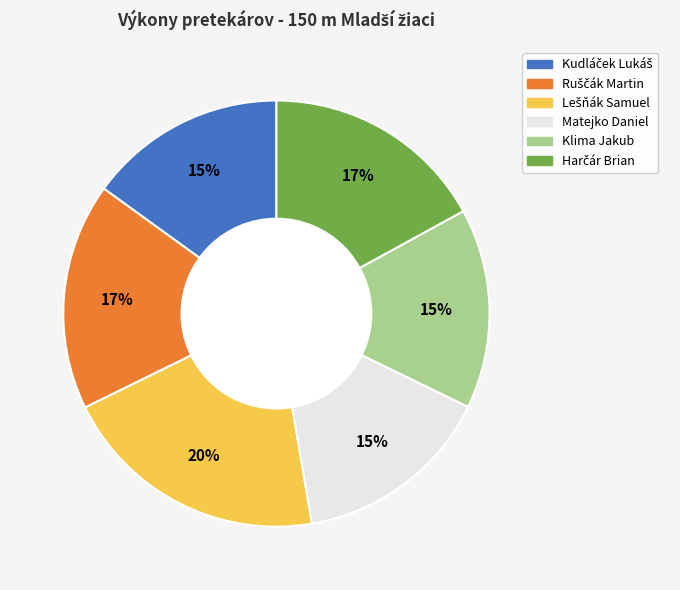

To the nearest percent, what is the difference between the largest and smallest slice percentages?

5%